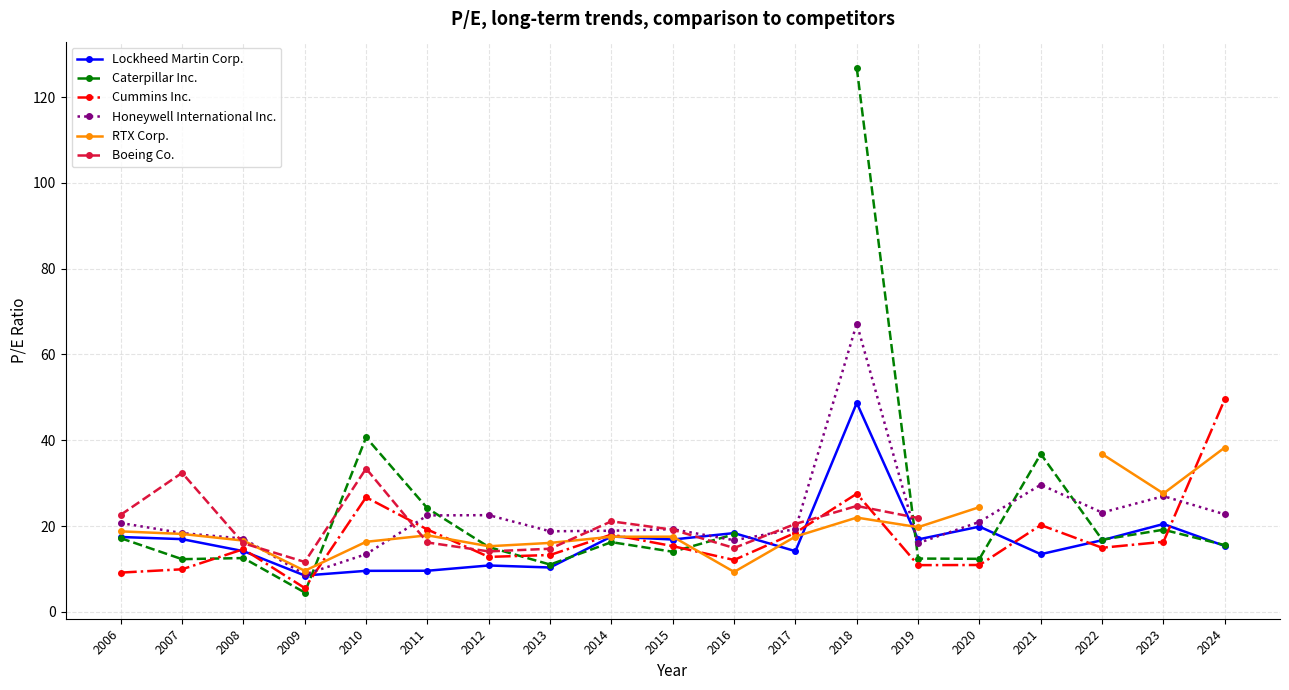

Is it true that Lockheed Martin Corp. equals 13.7 at 2010?

False